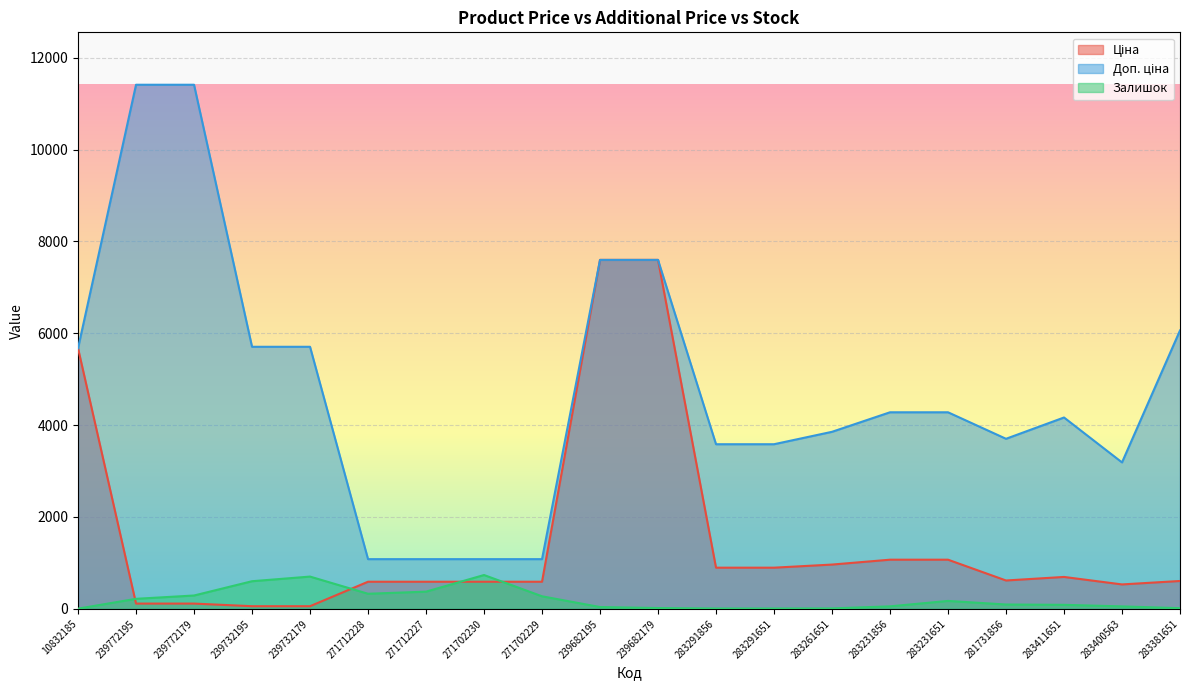

True or false: Доп. ціна and Ціна intersect in this chart.

False